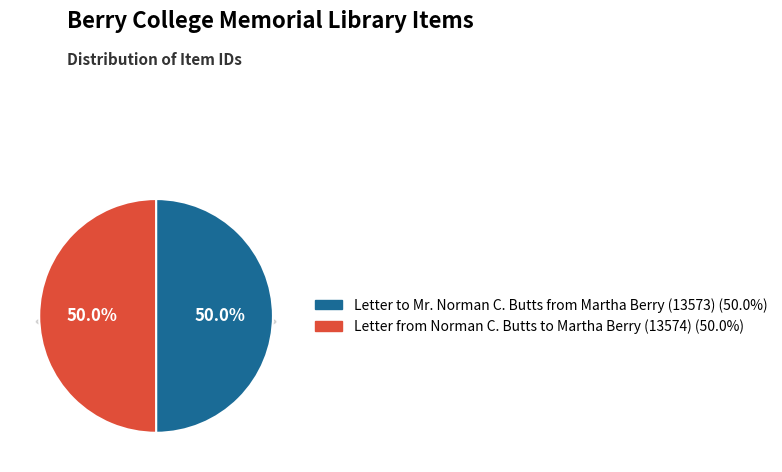

Which category accounts for the majority?

Letter from Norman C. Butts to Martha Berry (13574)